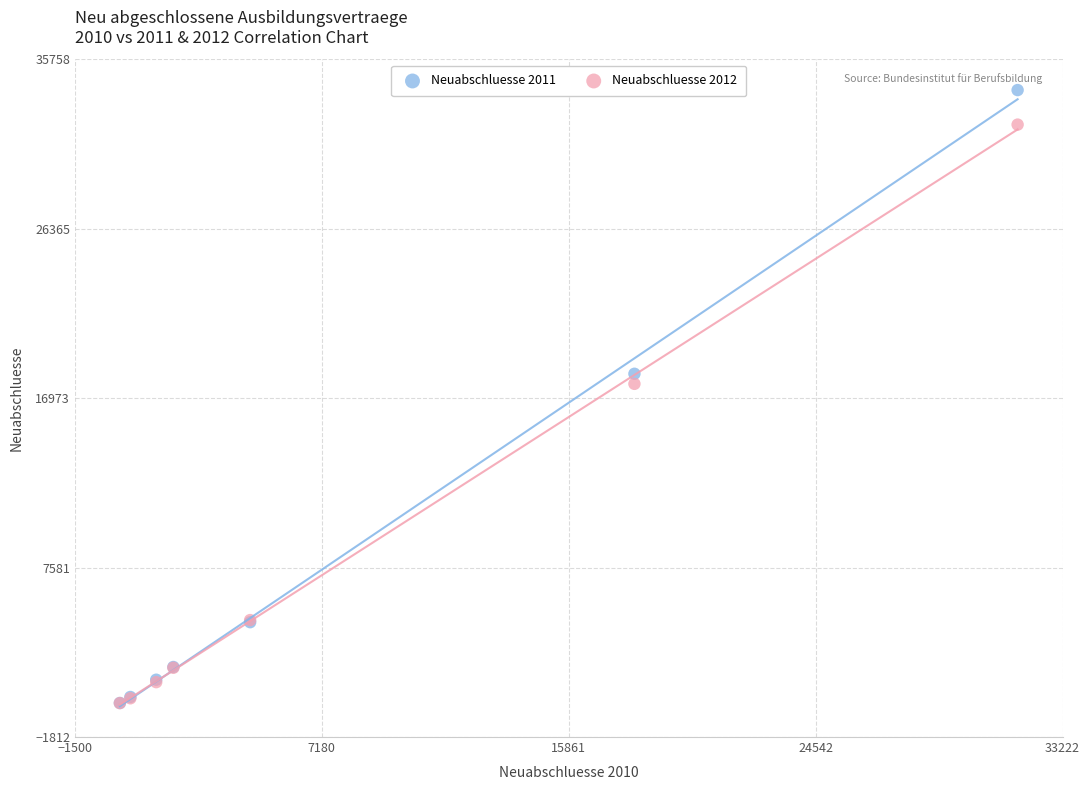

Across all series, what Y value is closest to 17059?

17766